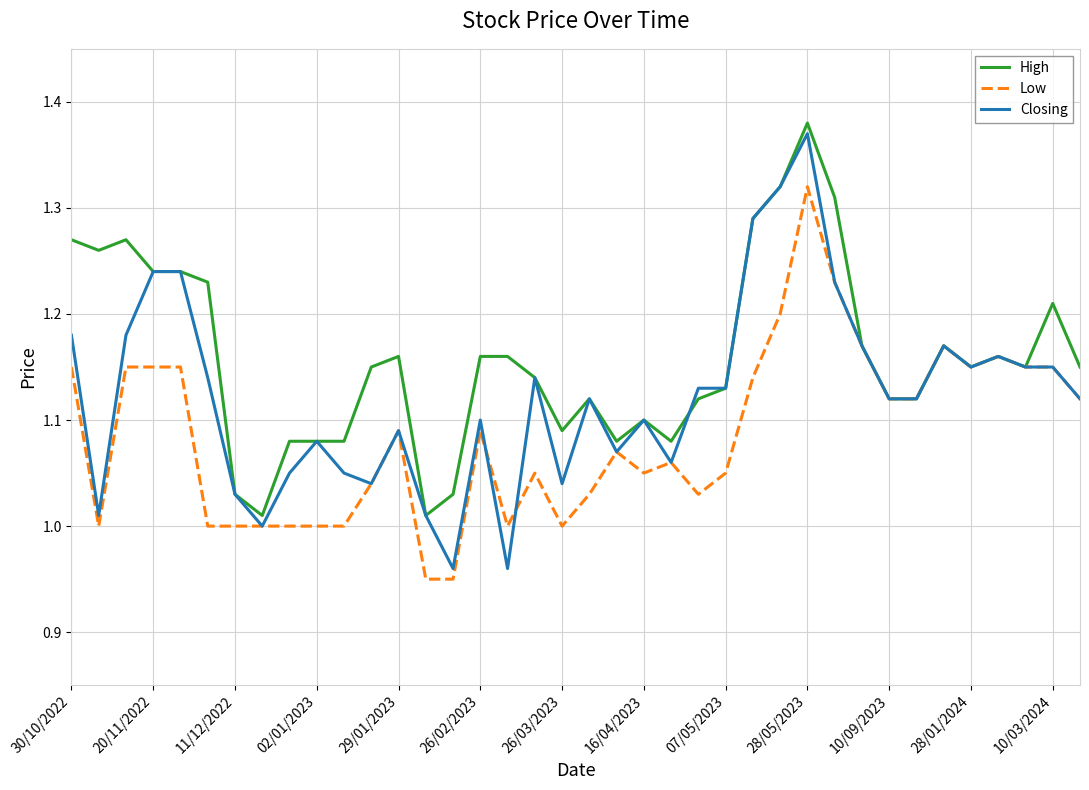

List the series in order of their overall mean, highest first.

High, Closing, Low